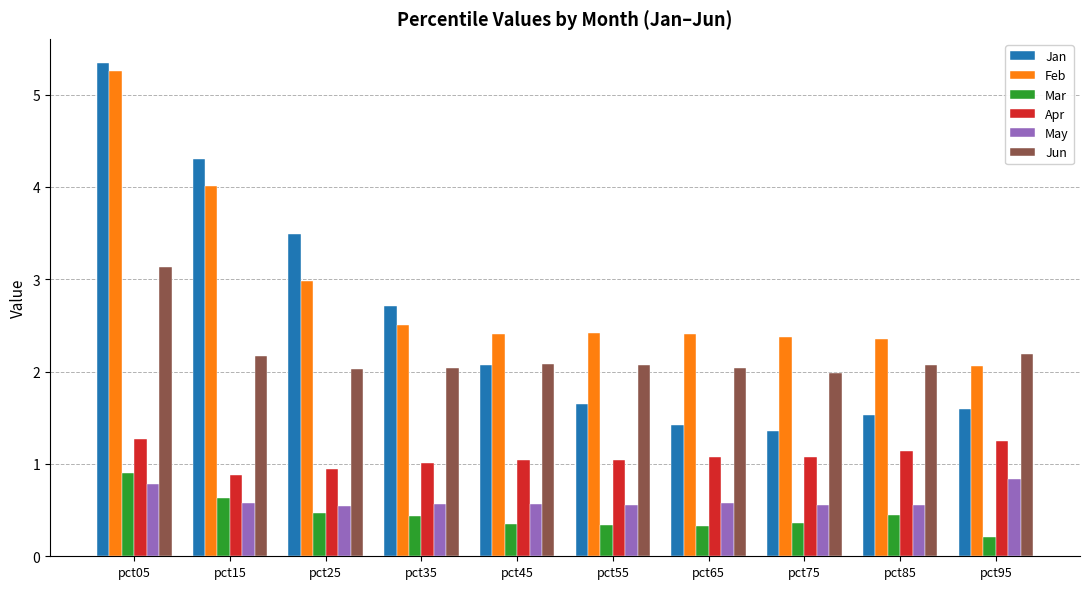

What is the value of the Mar bar at the 6th from the left?

0.3